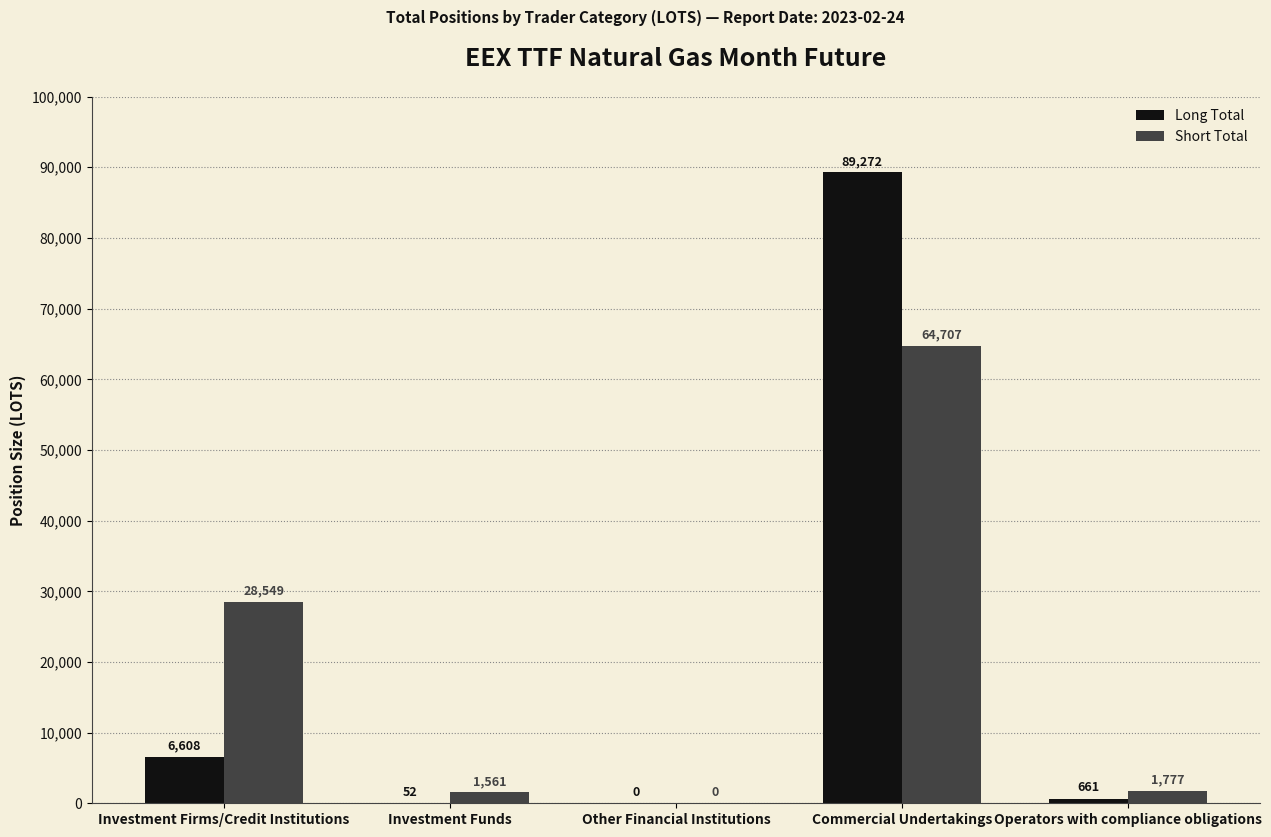

Between Other Financial Institutions and Operators with compliance obligations, which series saw the biggest shift?

Short Total